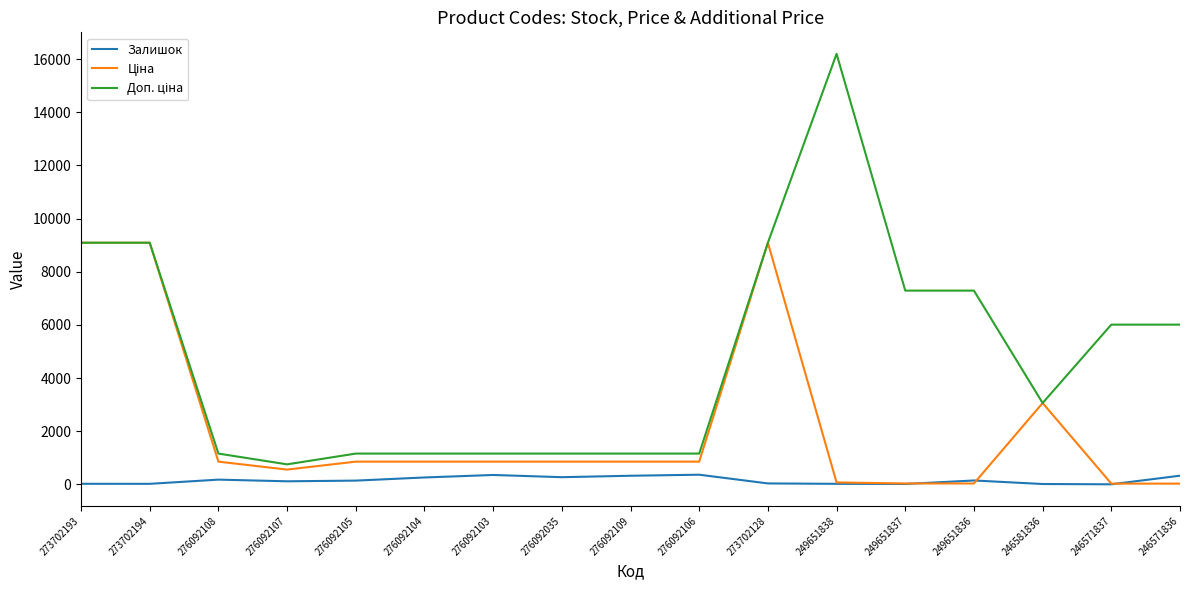

Is it true that Залишок equals 19.0 at 273702194?

True